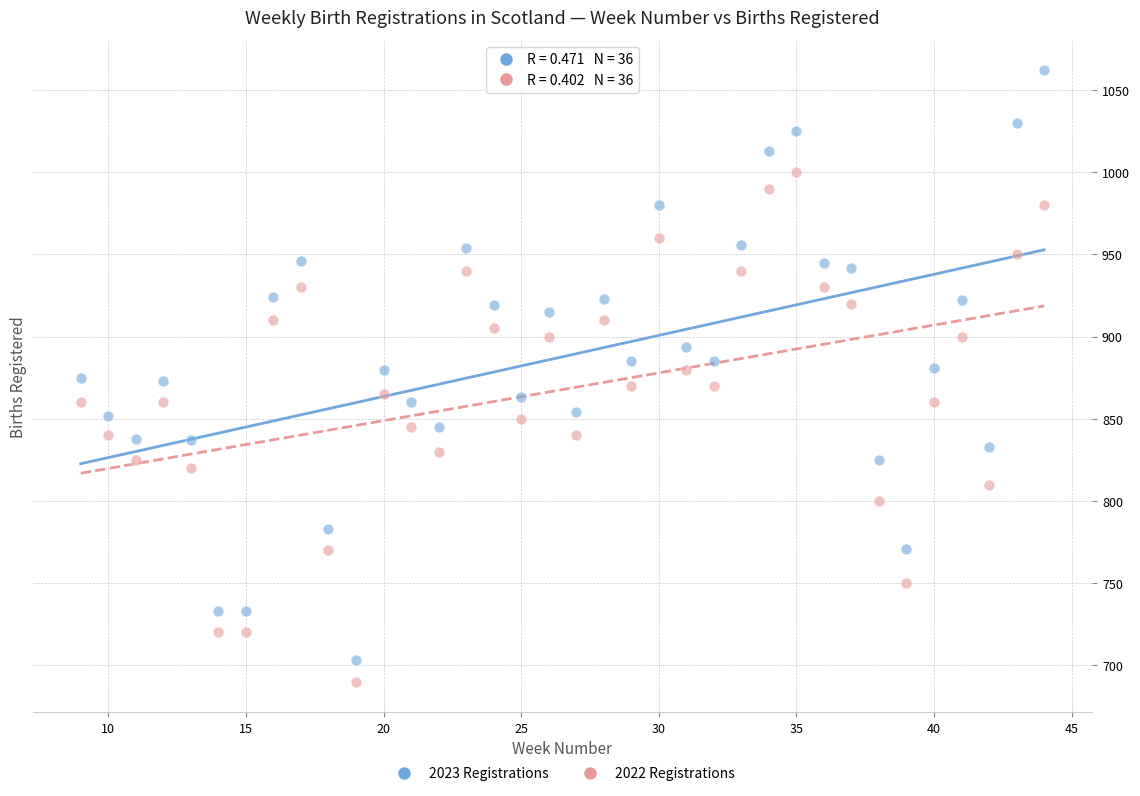

Which series has the largest Y range (max minus min)?

2023 Registrations